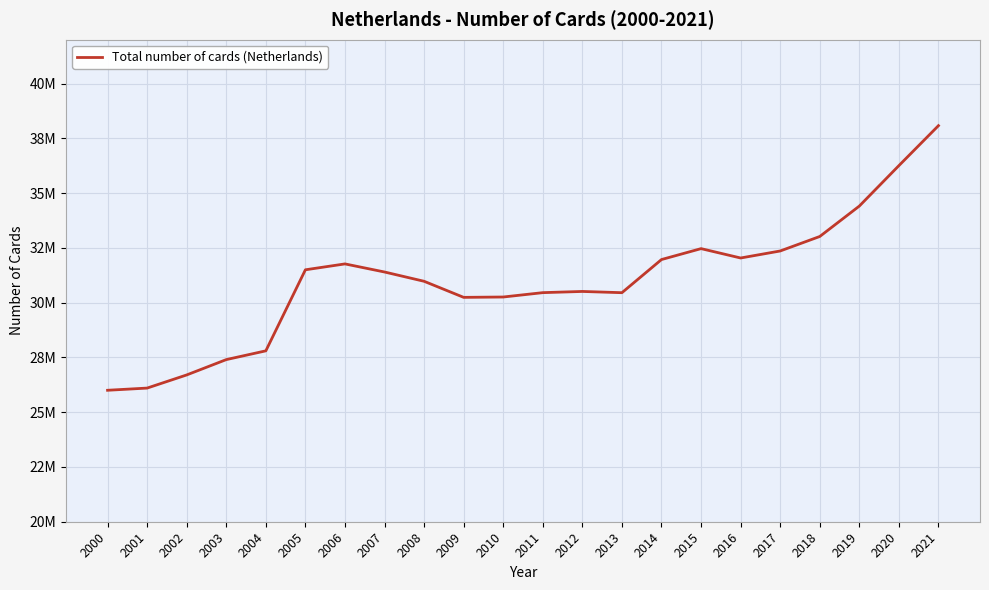

Does the chart display data point markers on the line(s)?

No